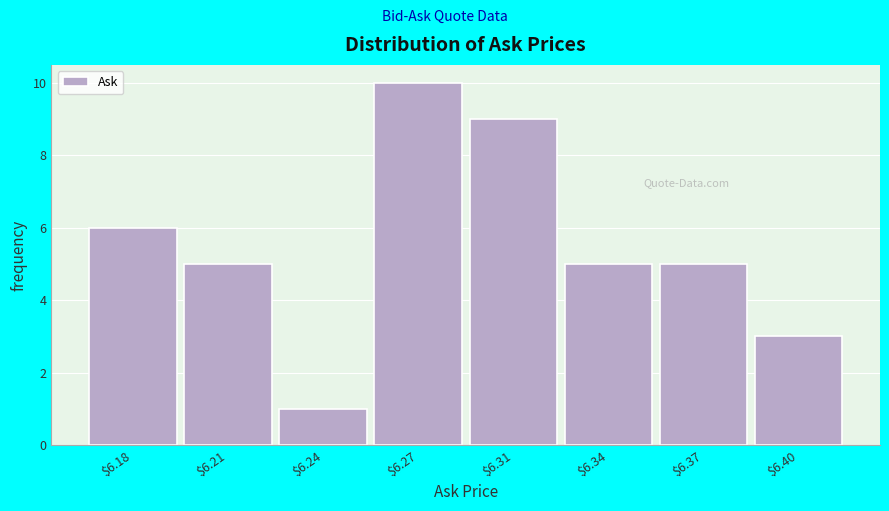

Reading left to right, what are all the values shown in this chart?

6	5	1	10	9	5	5	3